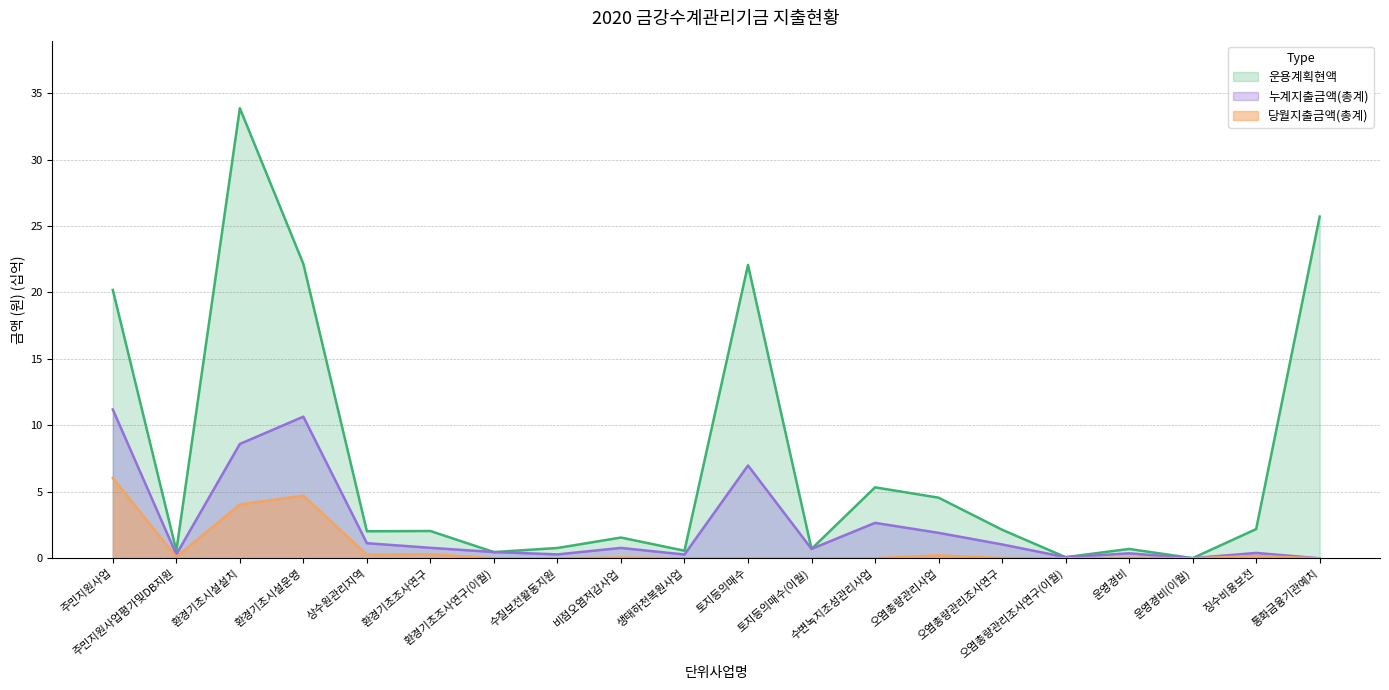

Reading left to right, list all the values displayed in this chart.

운용계획현액: 주민지원사업=20.2	주민지원사업평가및DB지원=0.6	환경기초시설설치=33.9	환경기초시설운영=22.1	상수원관리지역=2.0	환경기초조사연구=2.1	환경기초조사연구(이월)=0.5	수질보전활동지원=0.8	비점오염저감사업=1.6	생태하천복원사업=0.6	토지등의매수=22.1	토지등의매수(이월)=0.7	수변녹지조성관리사업=5.3	오염총량관리사업=4.6	오염총량관리조사연구=2.2	오염총량관리조사연구(이월)=0.1	운영경비=0.7	운영경비(이월)=0.0	징수비용보전=2.2	통화금융기관예치=25.7
당월지출금액: 주민지원사업=6.0	주민지원사업평가및DB지원=0.1	환경기초시설설치=4.0	환경기초시설운영=4.7	상수원관리지역=0.3	환경기초조사연구=0.3	환경기초조사연구(이월)=0.0	수질보전활동지원=0.0	비점오염저감사업=0.1	생태하천복원사업=0.0	토지등의매수=0.0	토지등의매수(이월)=0.0	수변녹지조성관리사업=0.0	오염총량관리사업=0.2	오염총량관리조사연구=0.0	오염총량관리조사연구(이월)=0.0	운영경비=0.0	운영경비(이월)=0.0	징수비용보전=0.2	통화금융기관예치=0.0
누계지출금액: 주민지원사업=11.2	주민지원사업평가및DB지원=0.3	환경기초시설설치=8.6	환경기초시설운영=10.7	상수원관리지역=1.1	환경기초조사연구=0.8	환경기초조사연구(이월)=0.5	수질보전활동지원=0.3	비점오염저감사업=0.8	생태하천복원사업=0.3	토지등의매수=7.0	토지등의매수(이월)=0.7	수변녹지조성관리사업=2.7	오염총량관리사업=1.9	오염총량관리조사연구=1.0	오염총량관리조사연구(이월)=0.1	운영경비=0.4	운영경비(이월)=0.0	징수비용보전=0.4	통화금융기관예치=0.0